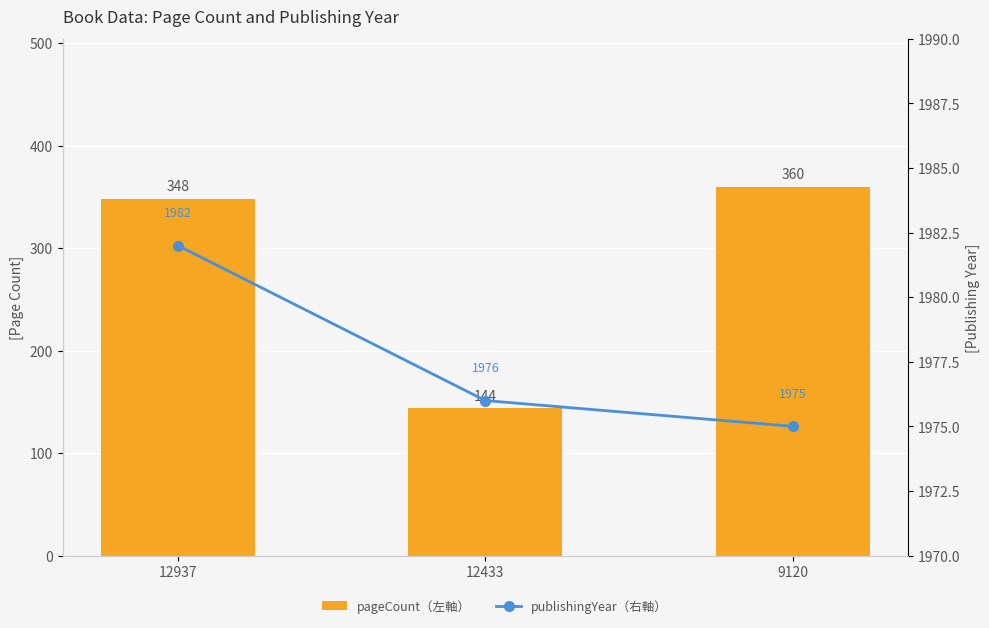

Reading left to right, transcribe all the data shown in this chart.

pageCount（左軸）: 348	144	360
publishingYear（右軸）: 1982	1976	1975